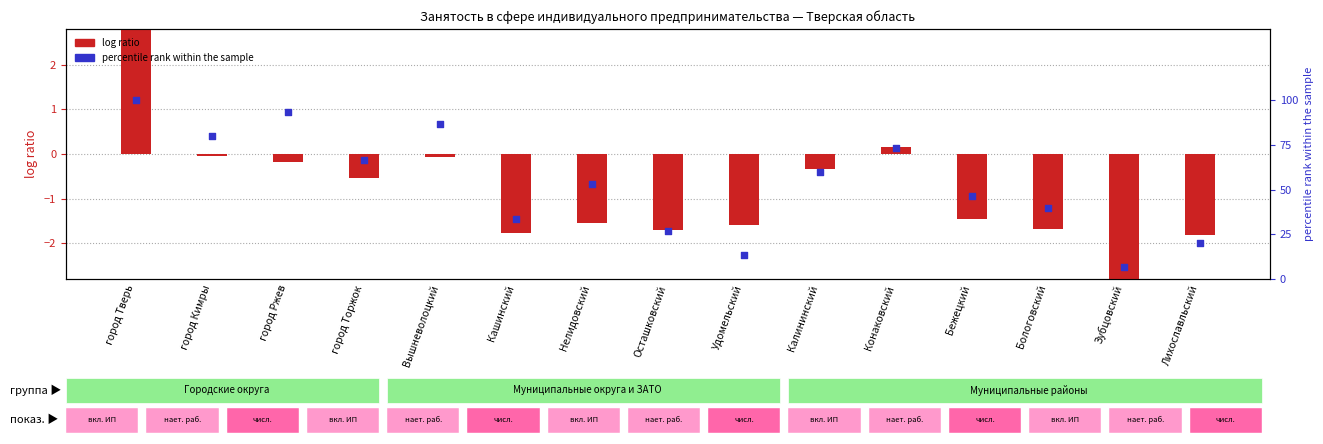

What is the total value across all series at город Торжок?

66.1